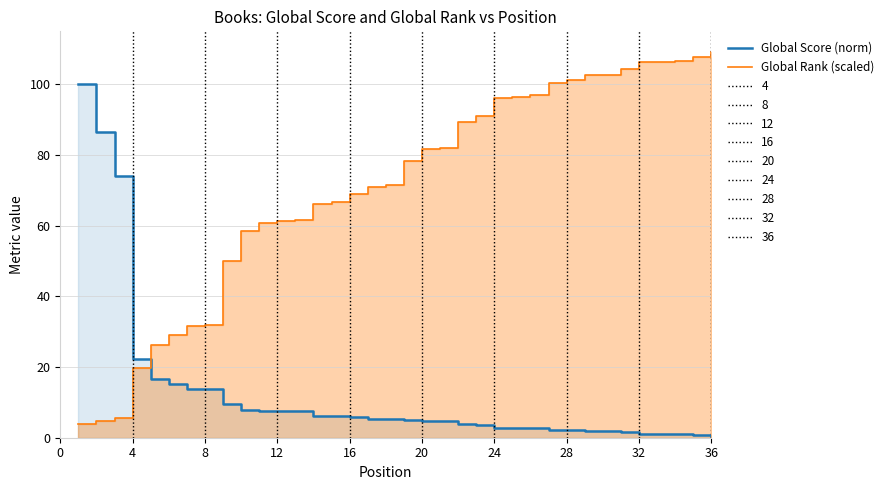

The Global Rank (scaled) series shows 37.9 at 20. True or false?

False